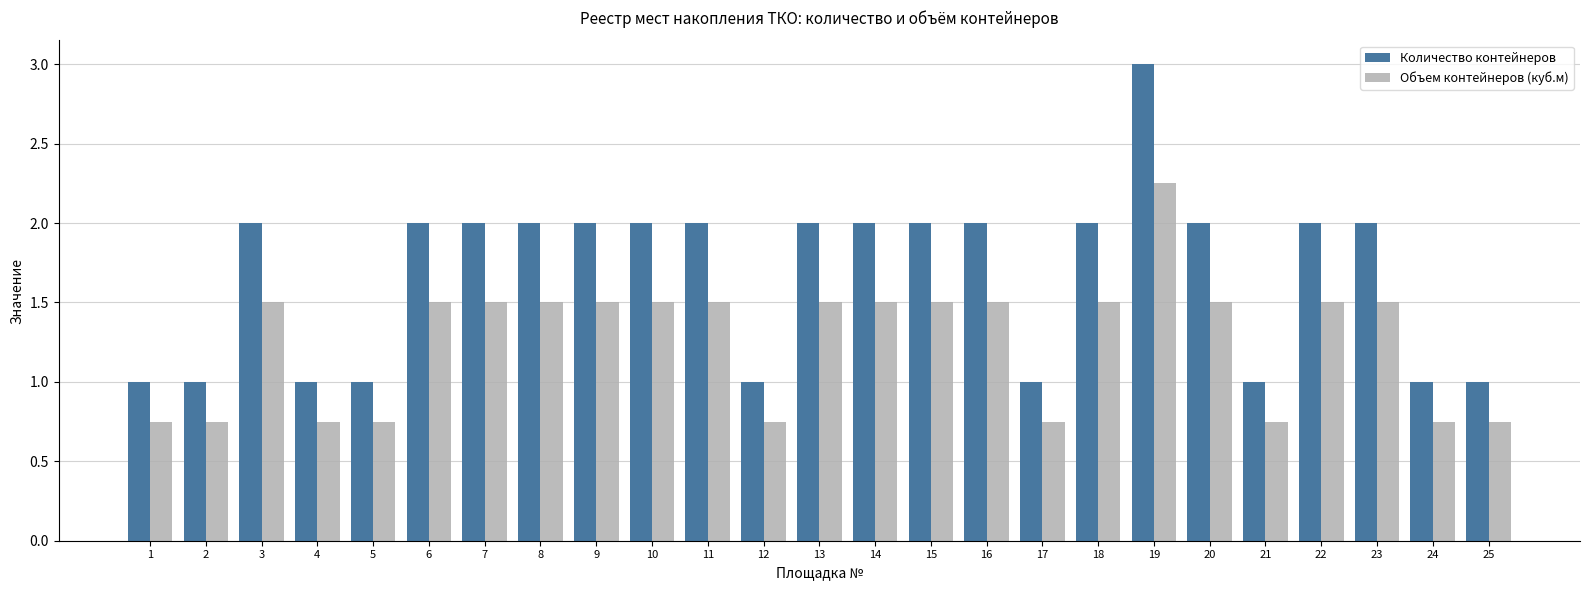

Which series has the largest total across all categories?

Количество контейнеров